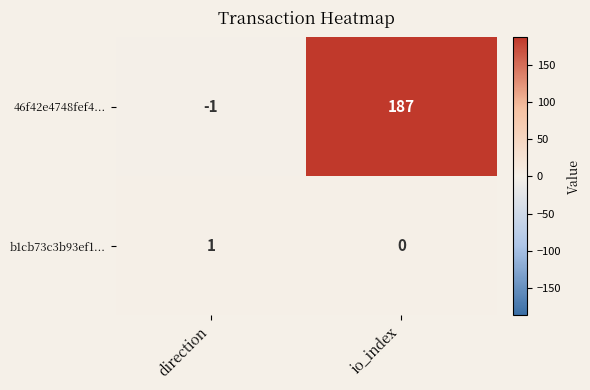

Which series has the widest spread of values?

46f42e4748fef4...